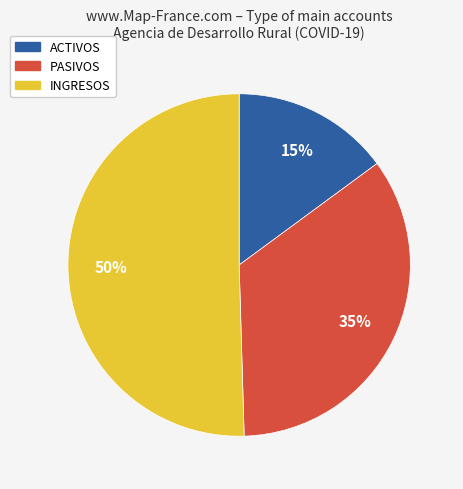

Is the sum of INGRESOS and ACTIVOS greater than half?

Yes